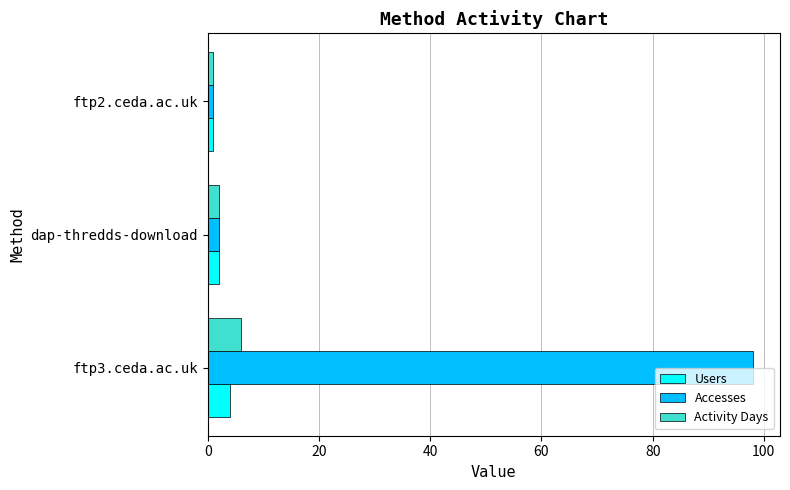

The Accesses series shows 98 at ftp3.ceda.ac.uk. True or false?

True